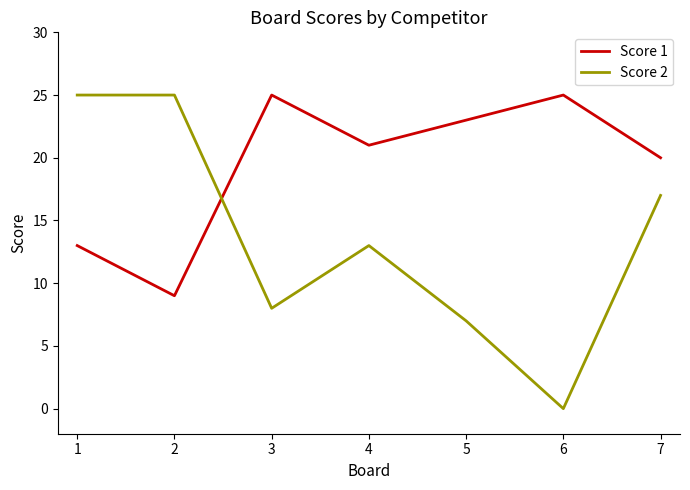

Between 3 and 5, which series saw the biggest shift?

Score 1